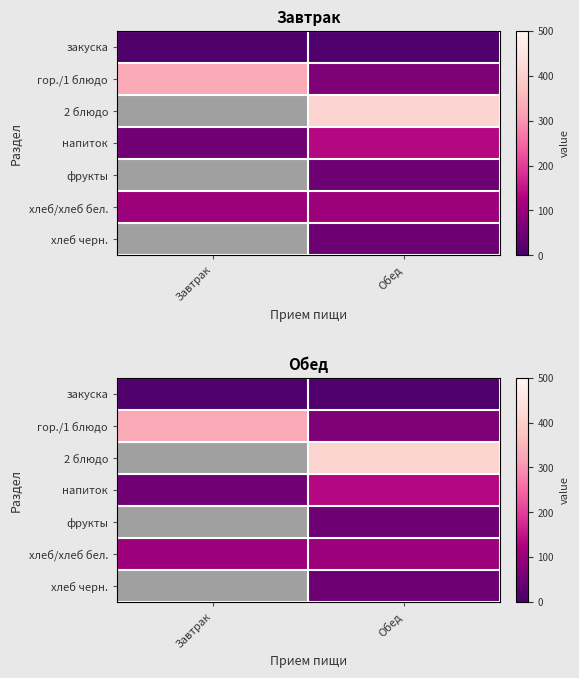

What is the spread (max minus min) of values at Завтрак?

321.0